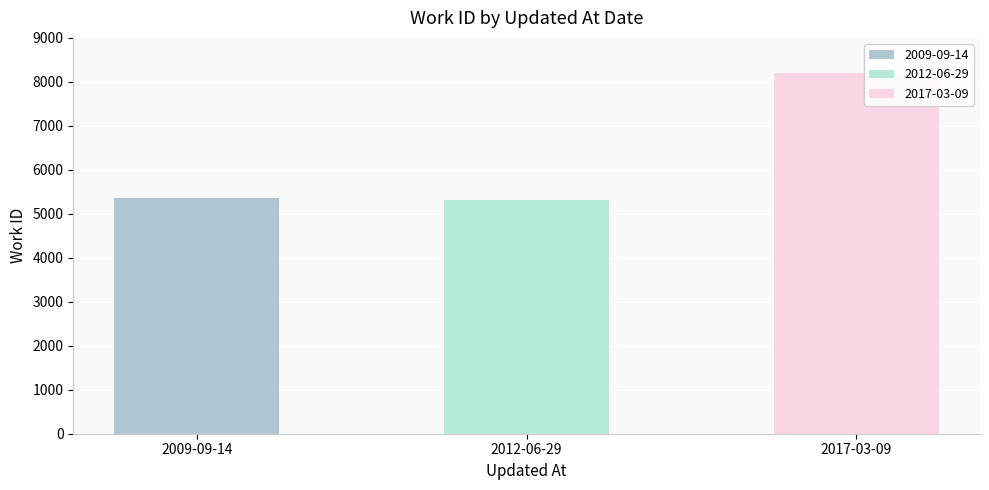

What is the difference between the maximum and minimum values?

2890